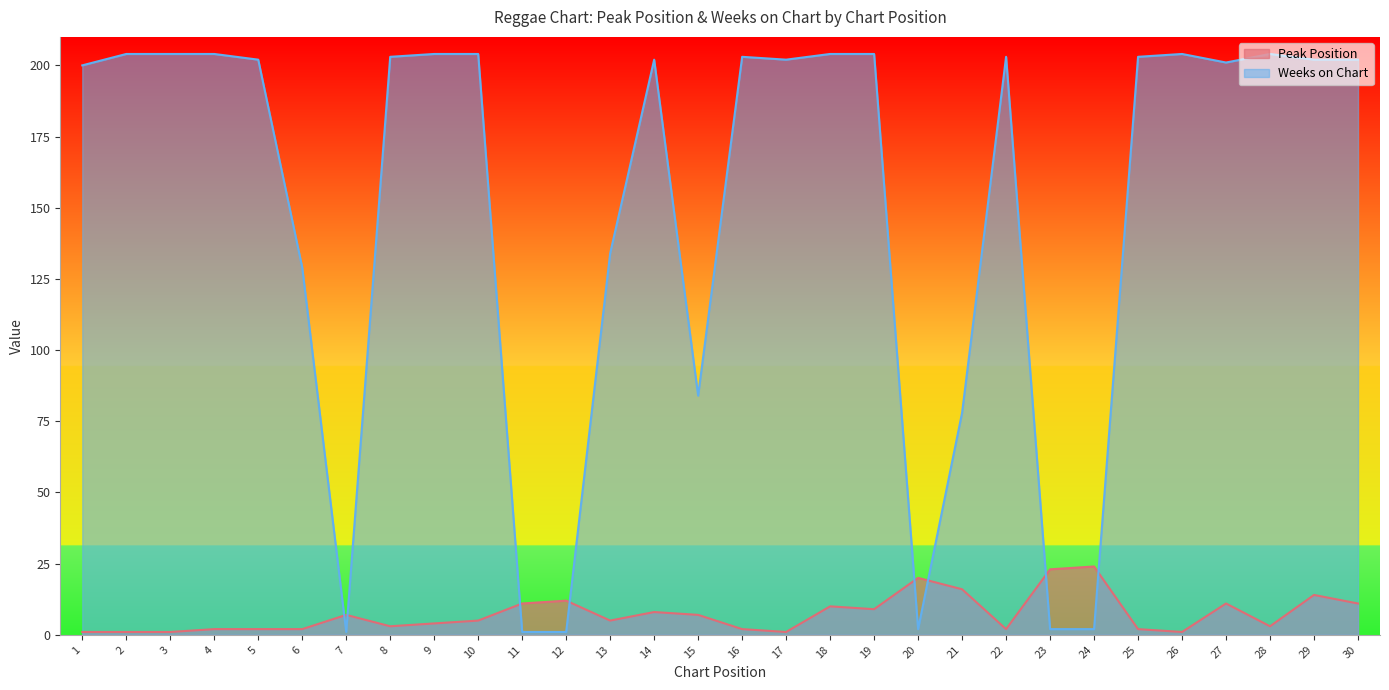

What is the minimum value shown in the chart?

1